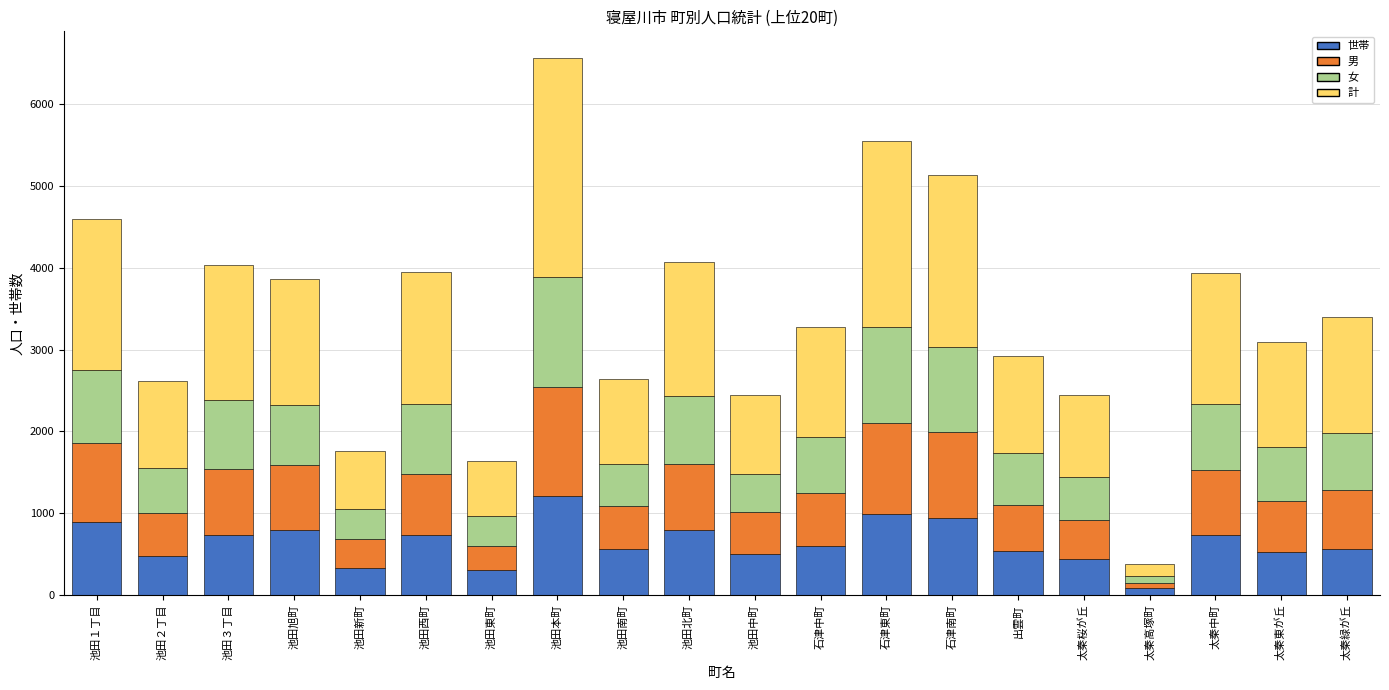

The value of 世帯 at 池田本町 is 1709. True or false?

False